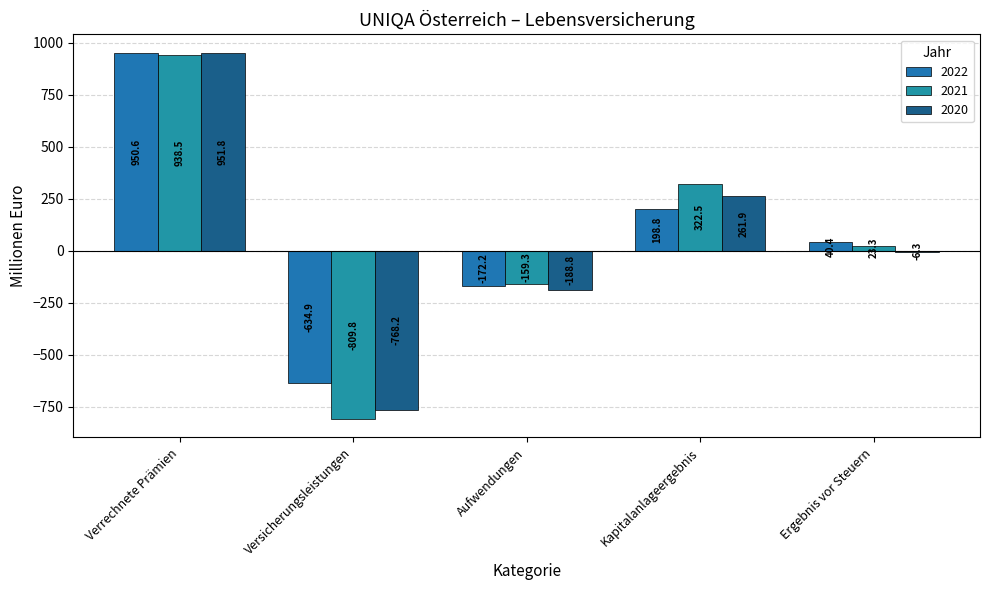

Is it true that 2021 equals 9.1 at Ergebnis vor Steuern?

False